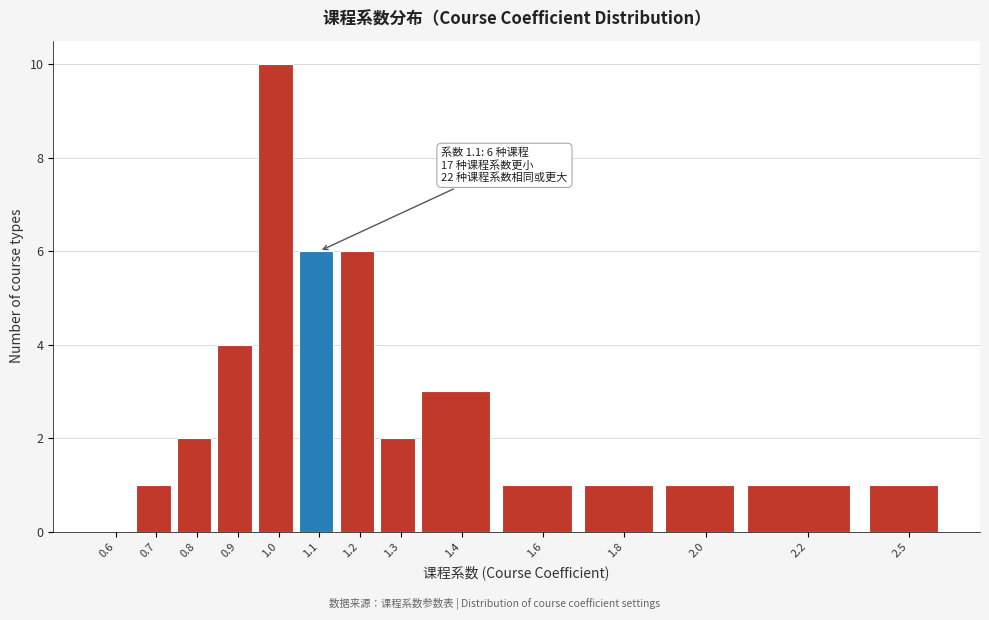

Reading left to right, what are all the values shown in this chart?

0.6=0	0.7=1	0.8=2	0.9=4	1.0=10	1.1=6	1.2=6	1.3=2	1.4=3	1.6=1	1.8=1	2.0=1	2.2=1	2.5=1